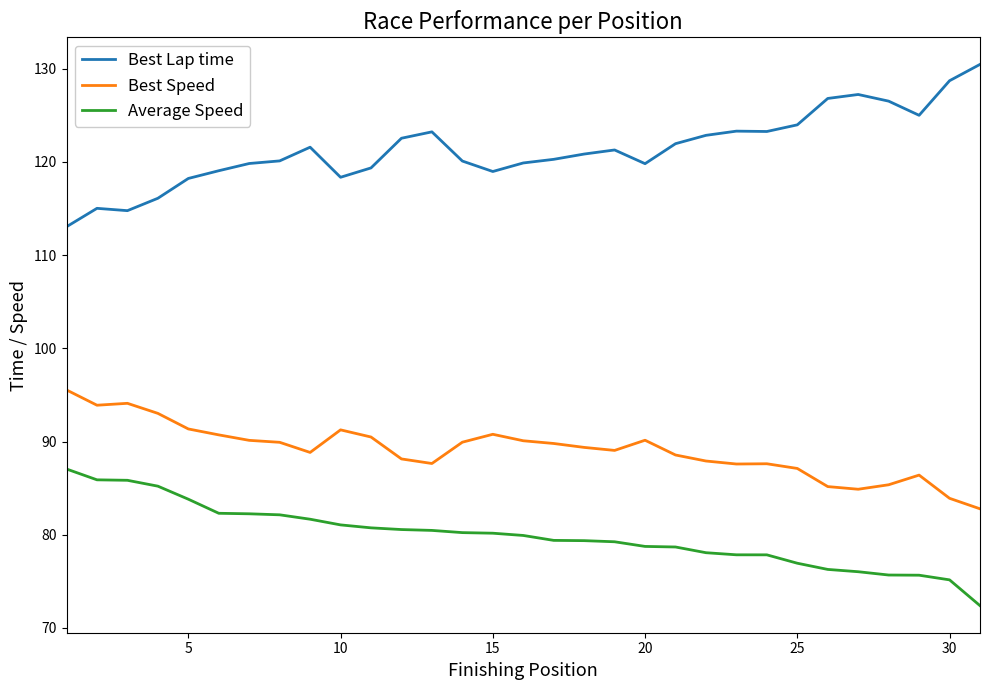

True or false: Best Speed and Average Speed intersect in this chart.

False